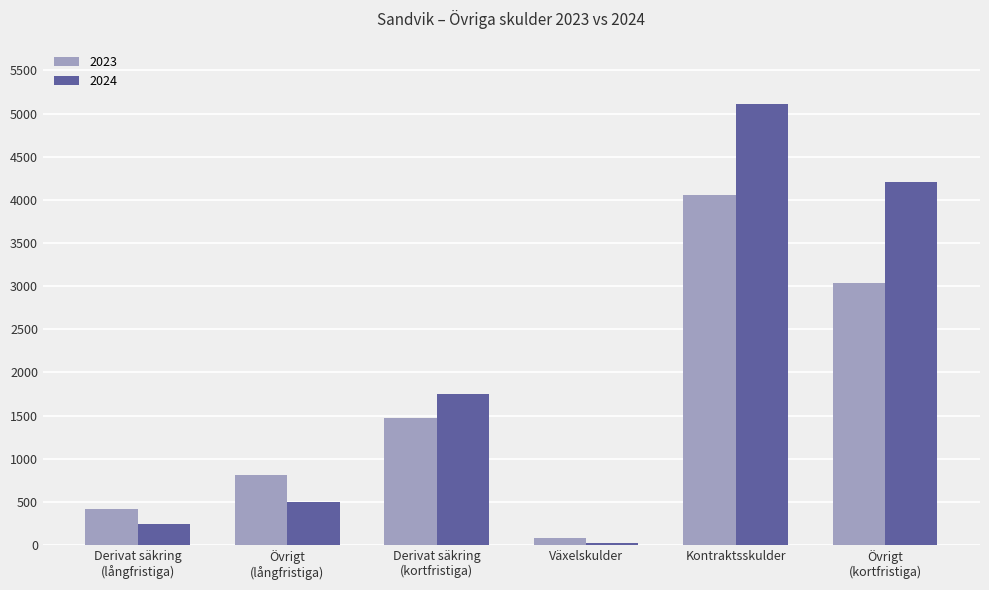

True or false: 2023 has a value of 2372 at Kontraktsskulder.

False